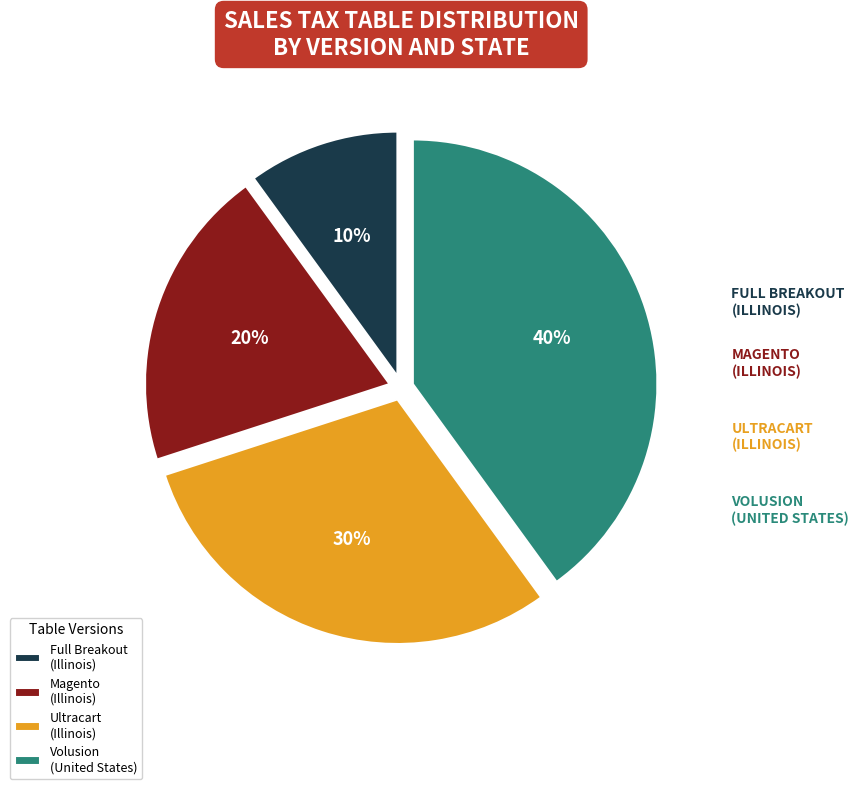

Which has a higher value, Full Breakout (Illinois) or Magento (Illinois)?

Magento (Illinois)